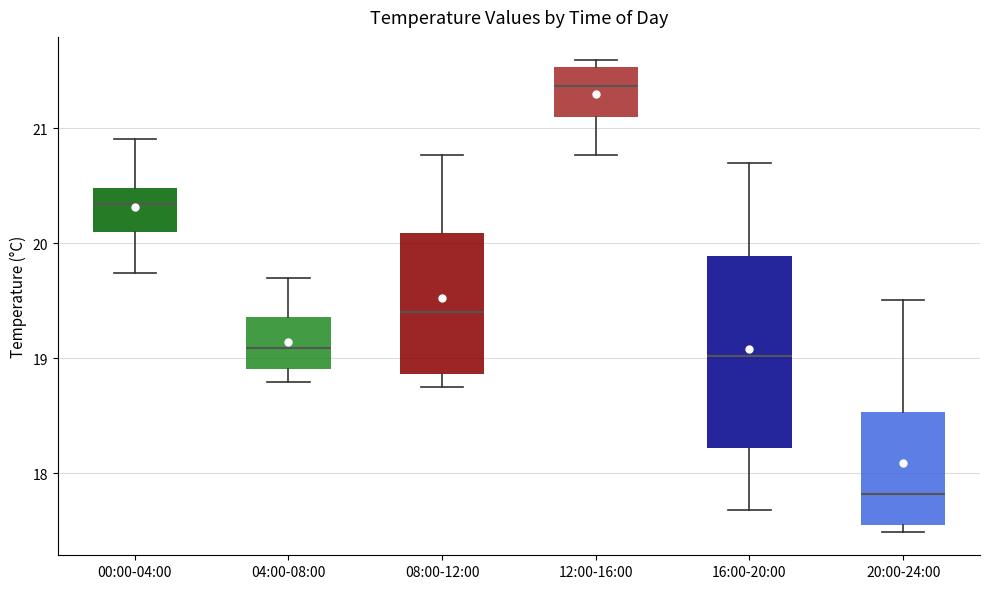

Comparing the boxes themselves (not the whiskers), which one is the tallest?

16:00-20:00